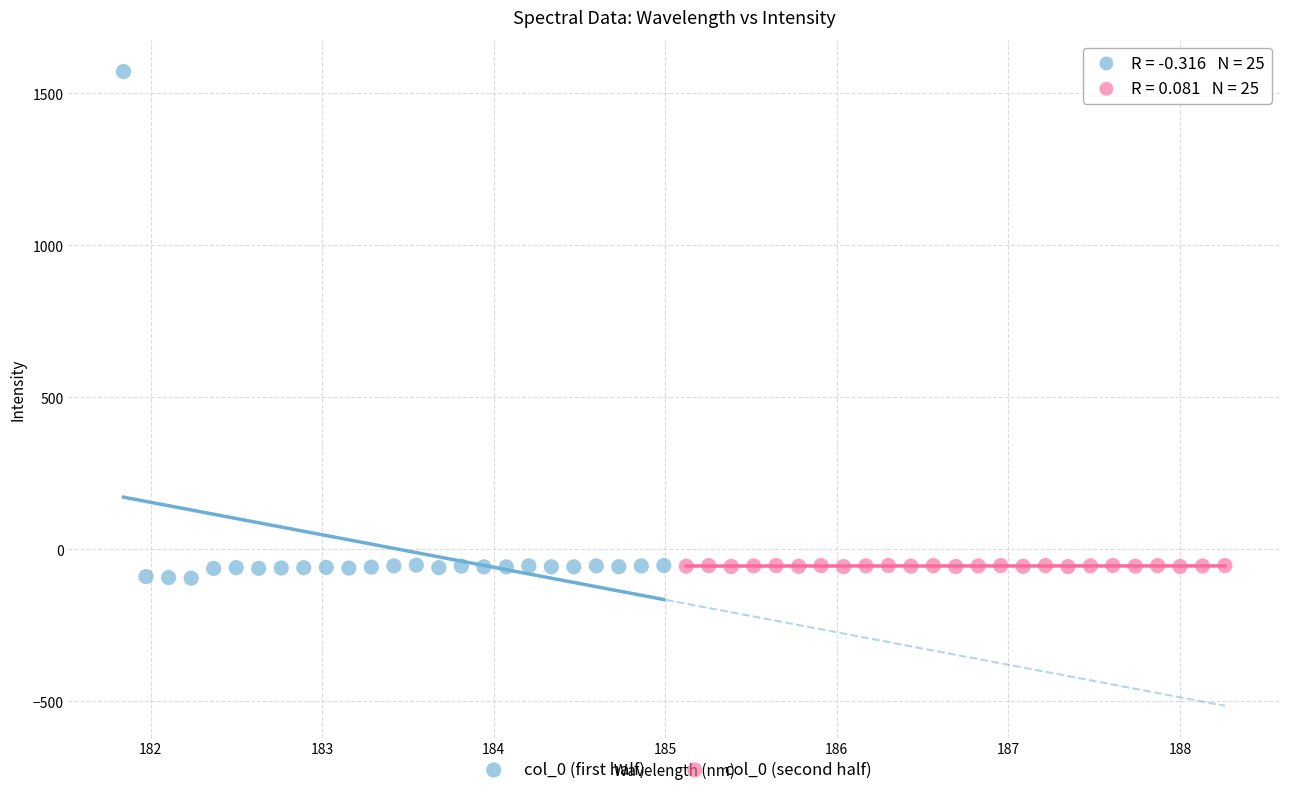

Which series contains the lowest Y value?

col_0 (first half)